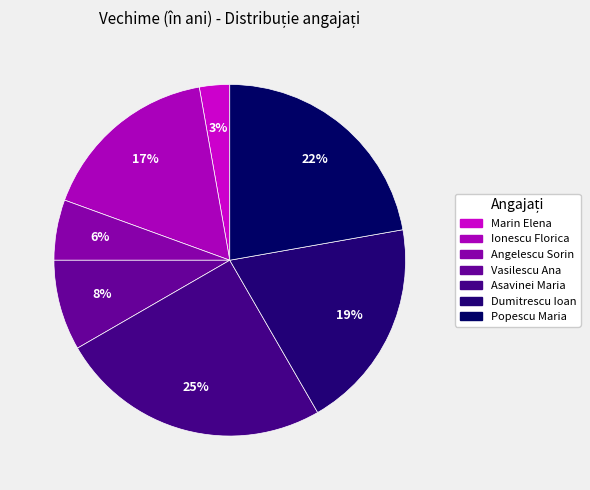

Which has a higher value, Ionescu Florica or Angelescu Sorin?

Ionescu Florica